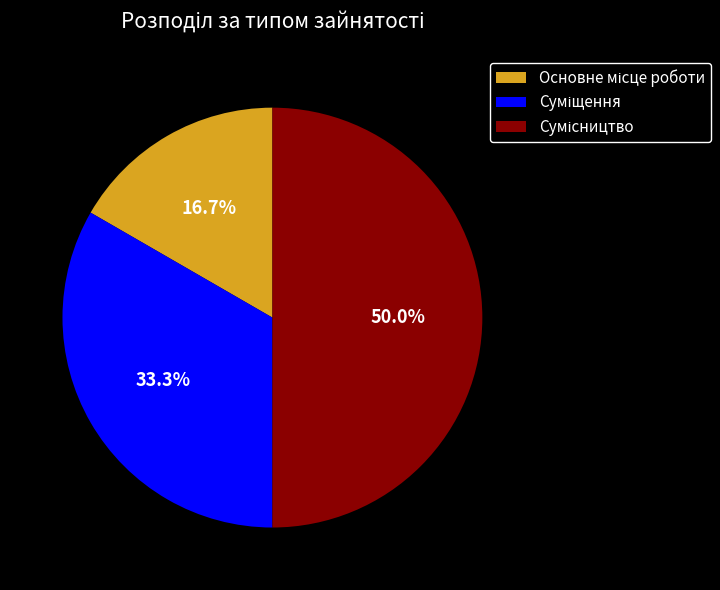

How many segments does this pie chart have?

3